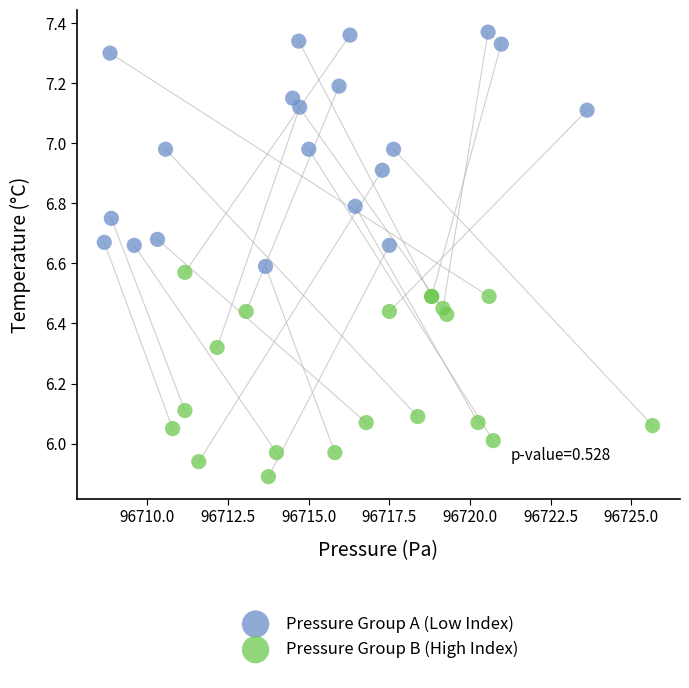

Which series has the widest spread of Y values?

Pressure Group A (Low Index)